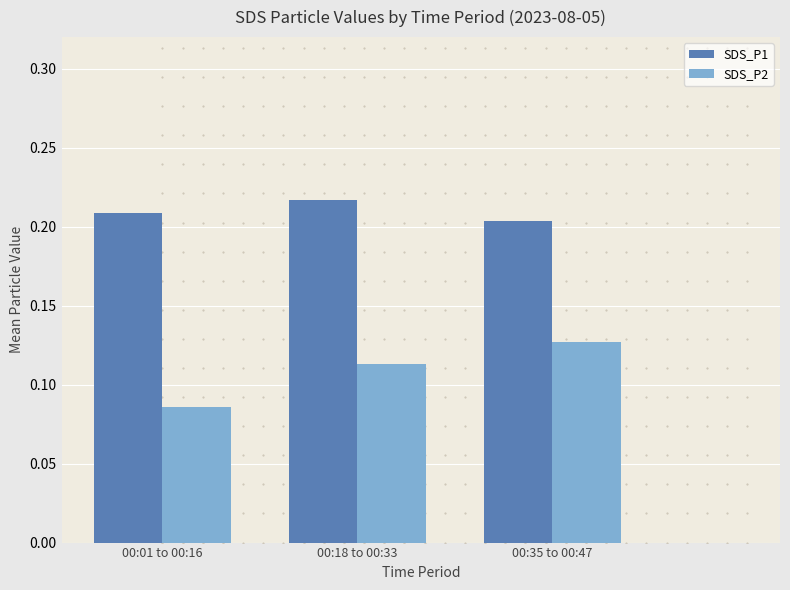

Which series reaches the maximum Y coordinate?

SDS_P1